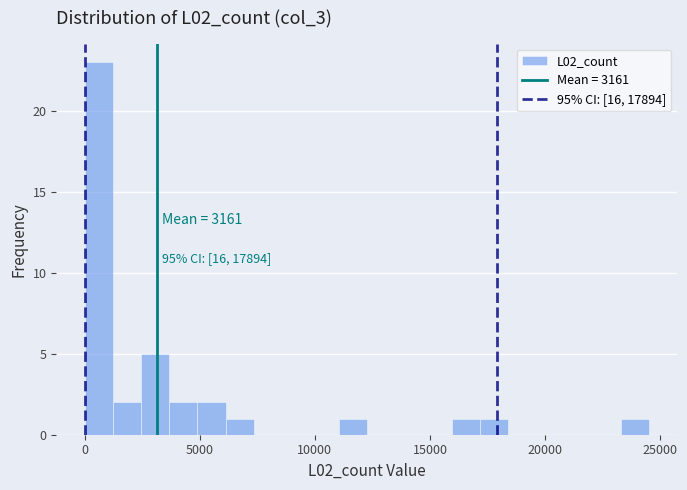

Around what value on the x-axis is the tallest bar? Give the approximate position of its centre, as read against the axis.

500